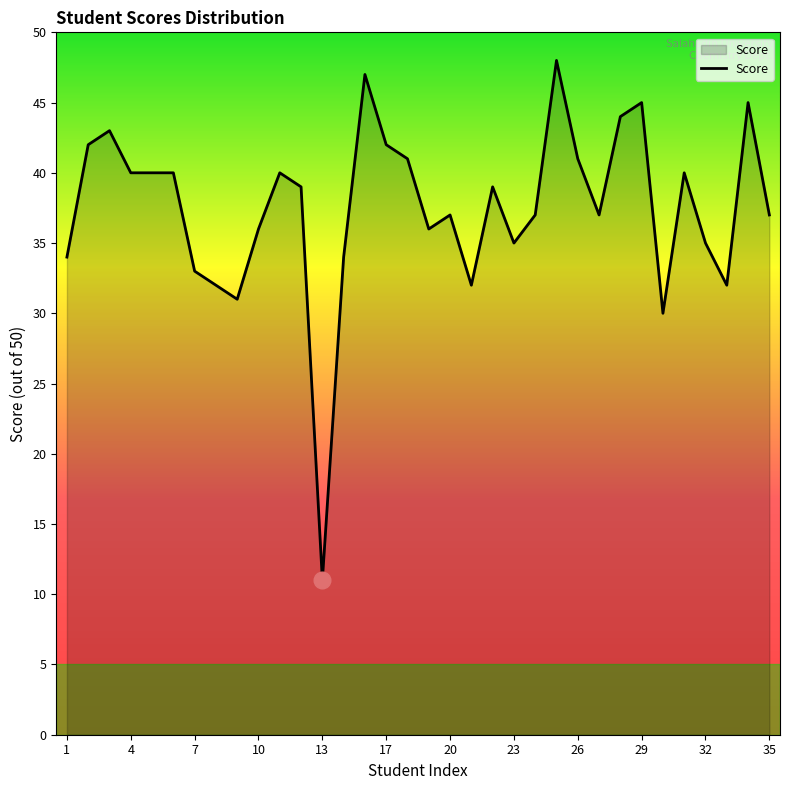

What is the minimum value shown in the chart?

11